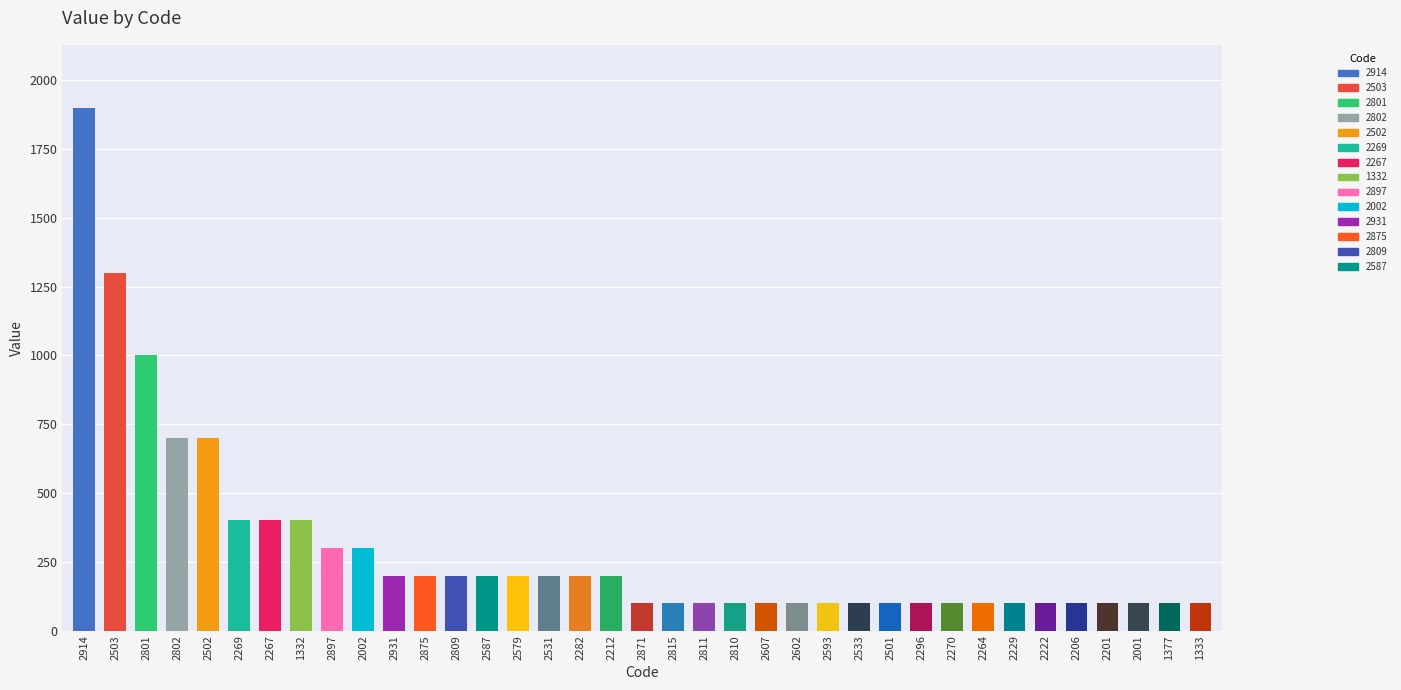

Which has a higher value, 1333 or 2502?

2502